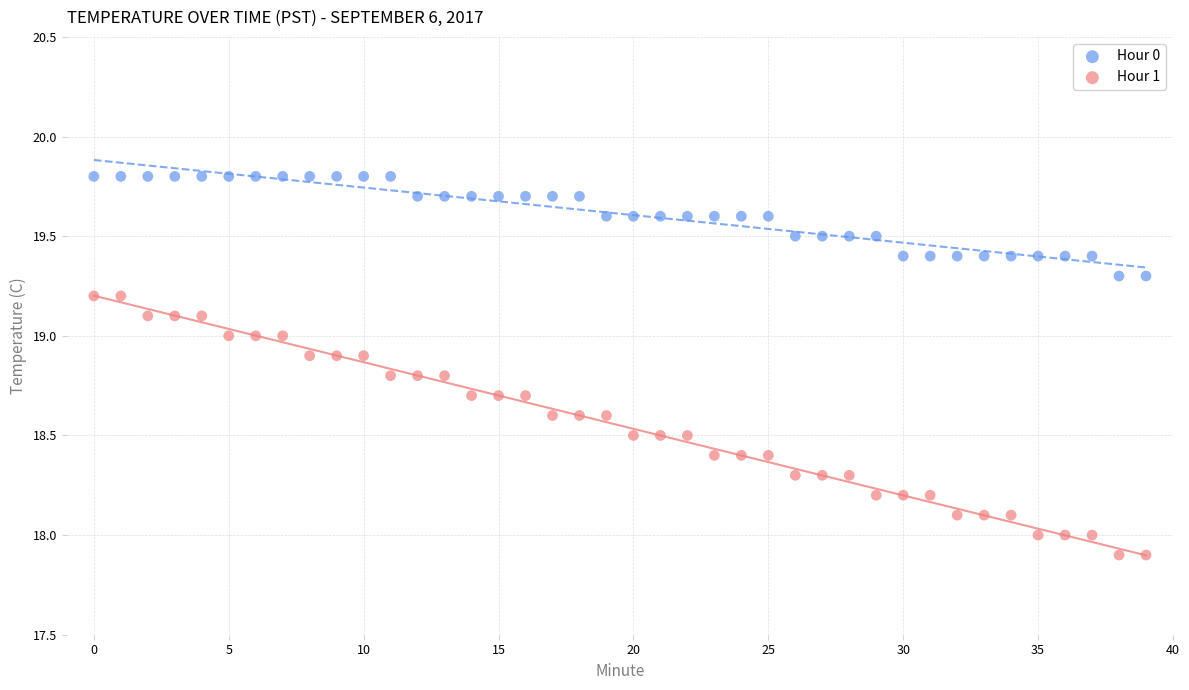

Across all data points, what is the range of Y values (max minus min)?

1.9